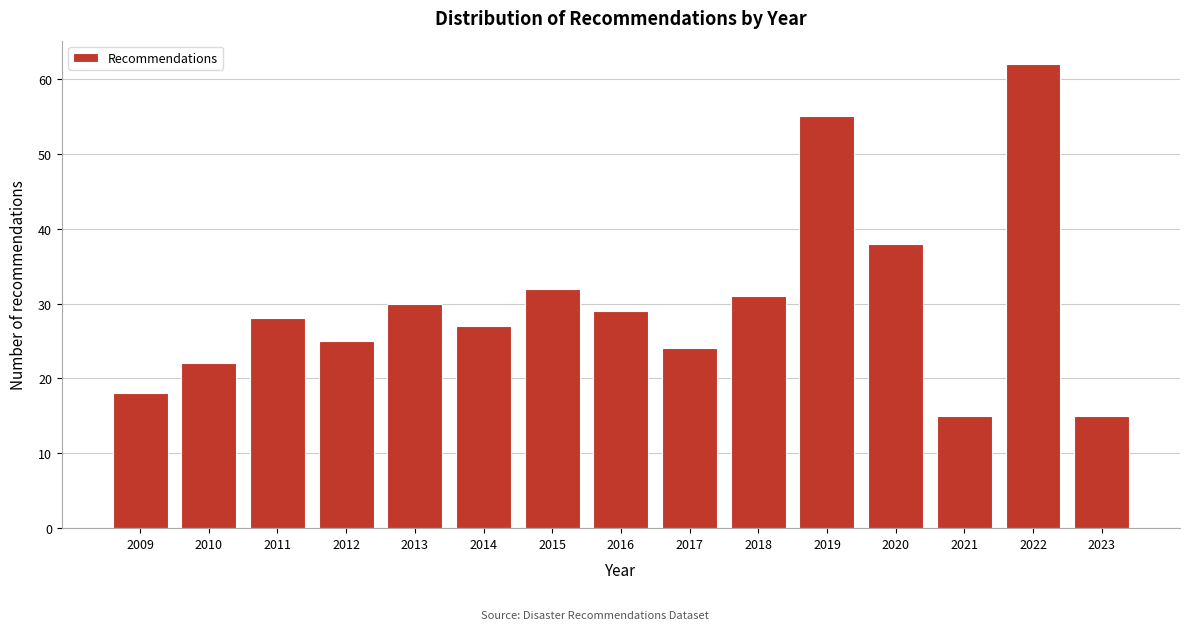

Reading left to right, extract all data points from this chart.

18	22	28	25	30	27	32	29	24	31	55	38	15	62	15